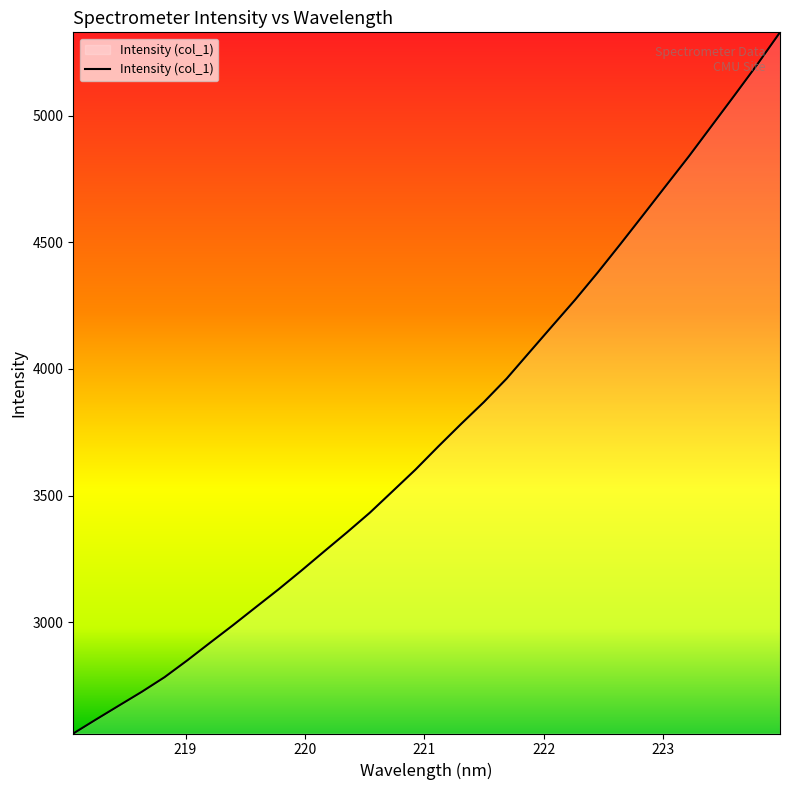

What is the maximum value shown in the chart?

5329.3